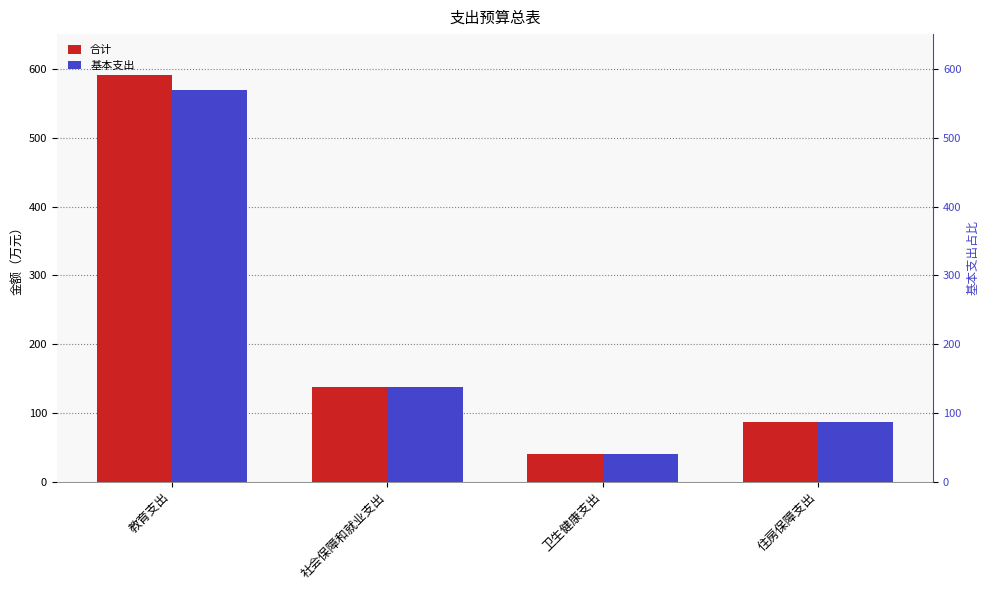

Is it true that 合计 equals 85.9 at 住房保障支出?

True